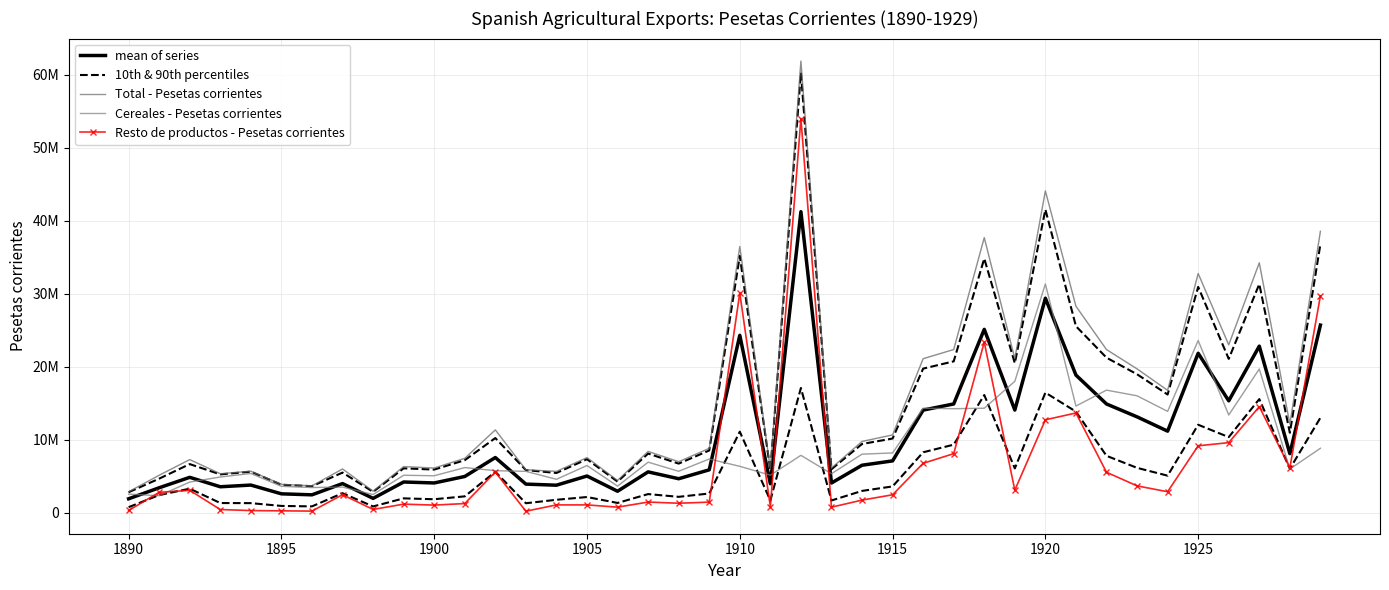

How many lines are shown in the chart?

5